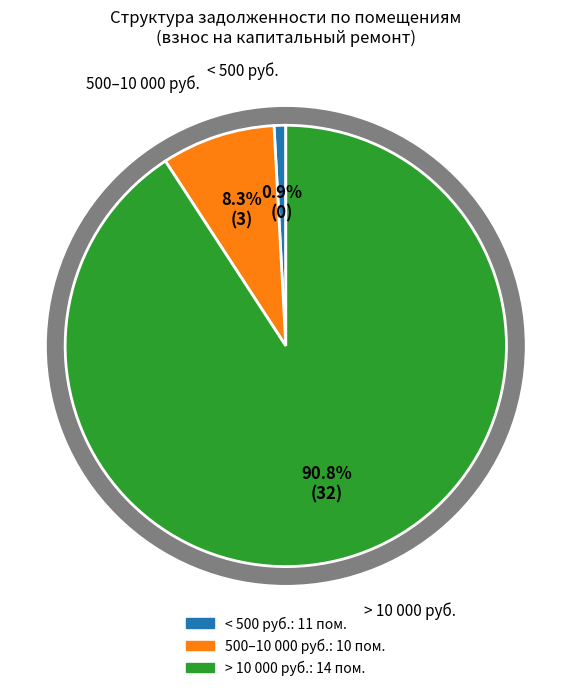

What percentage is NOT represented by 20?

99.0%